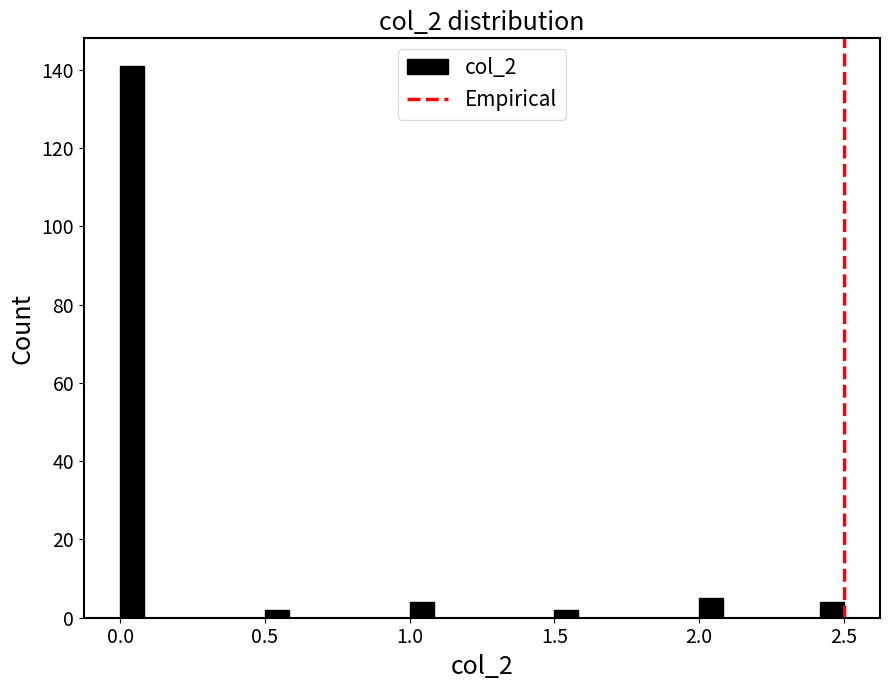

Around what value on the x-axis is the tallest bar? Give the approximate position of its centre, as read against the axis.

0.05